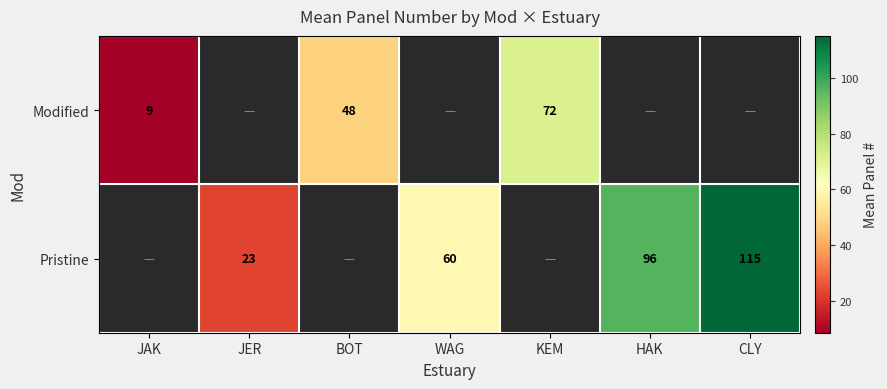

What is the greatest value displayed?

115.0